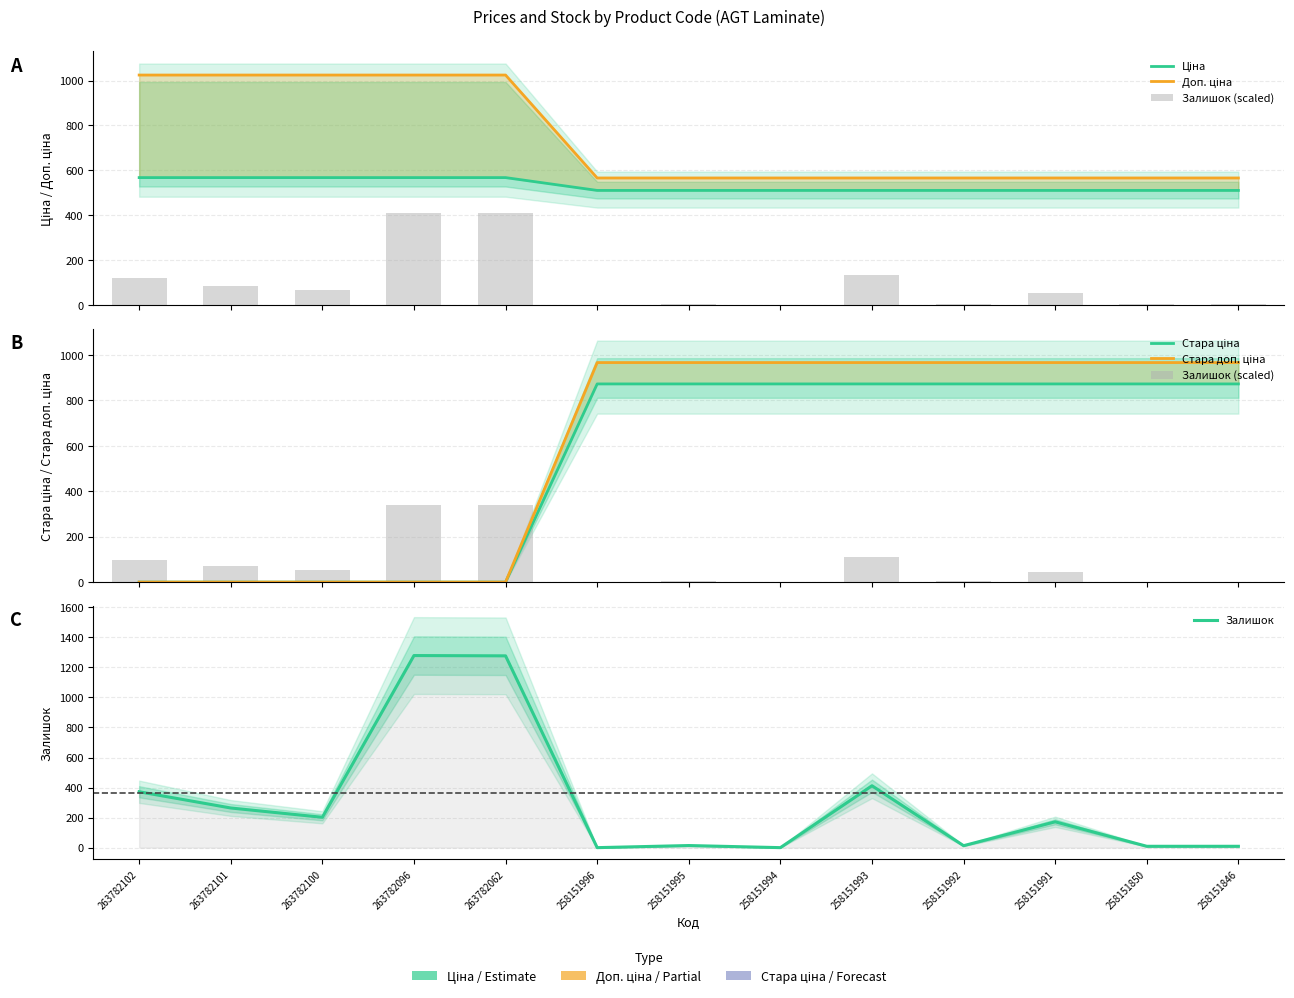

What is the difference between the Залишок (scaled) values at 258151993 and 258151996?

108.9